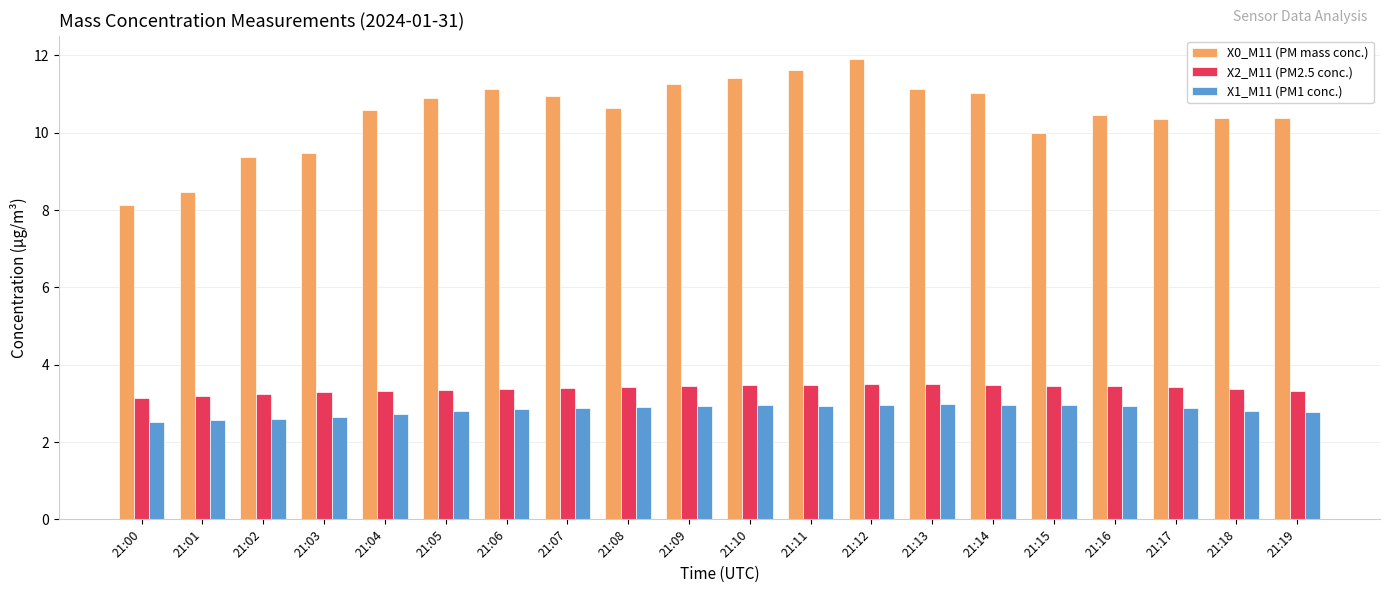

What is the difference between the highest and lowest values at 21:18?

7.6